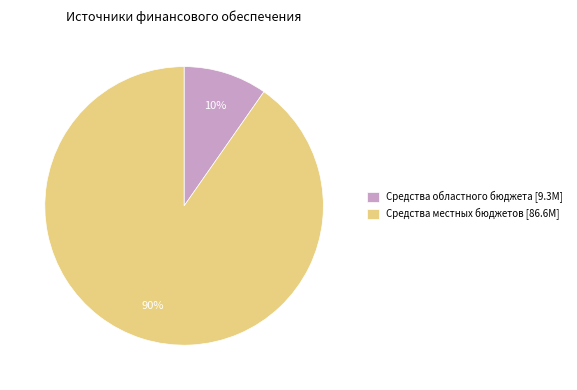

To the nearest percent, what is the combined percentage of Средства местных бюджетов [86.6M] and Средства областного бюджета [9.3M]?

100%